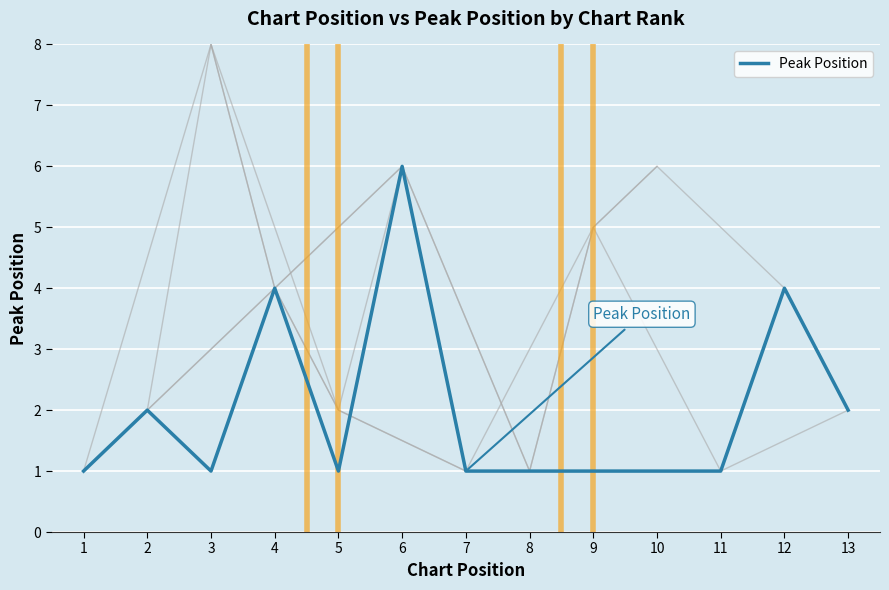

What is the value of the 10th point from the left?

1